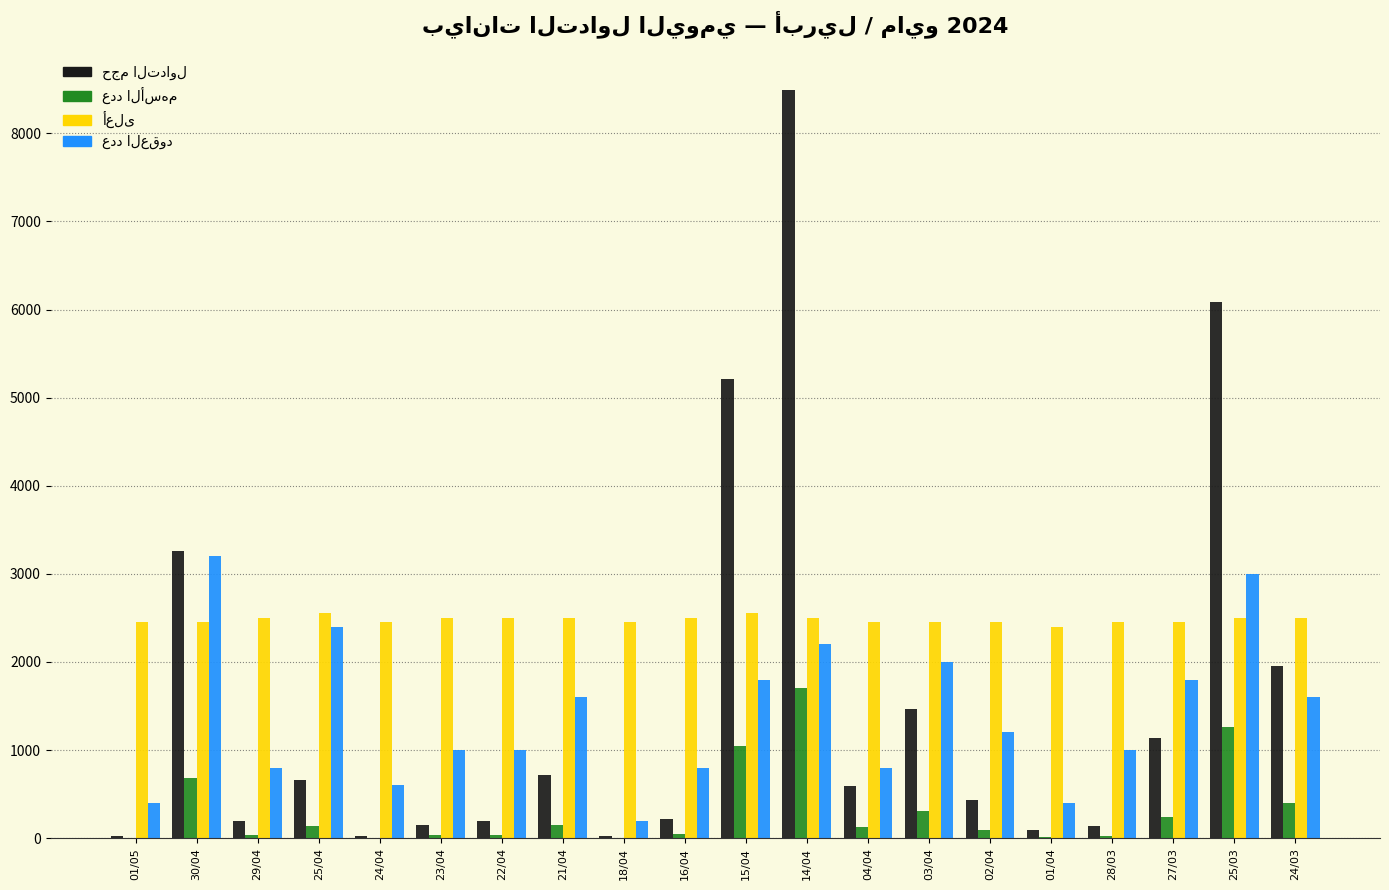

What is the maximum value shown in the chart?

8488.0